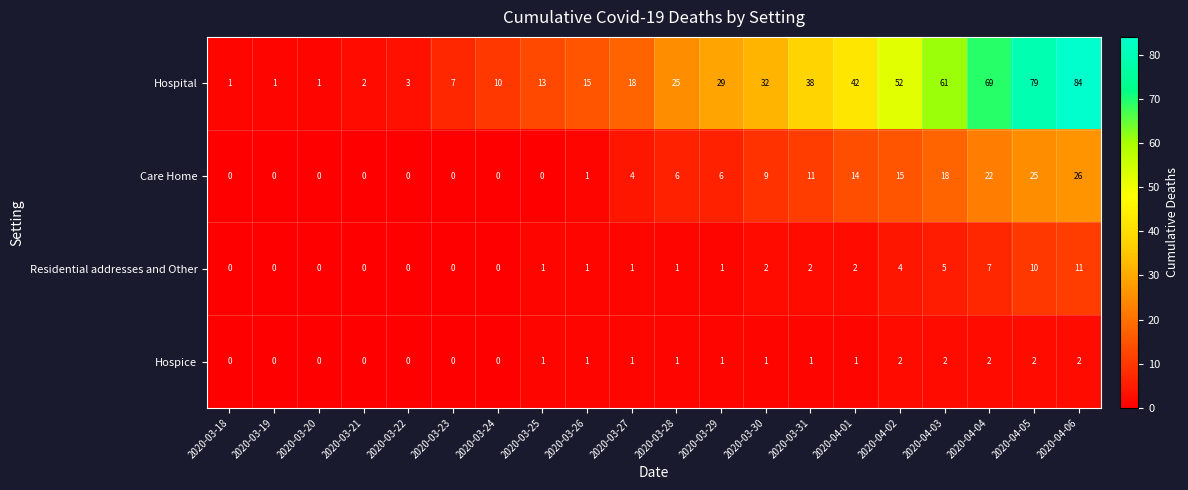

Between 2020-03-20 and 2020-03-28, which series saw the biggest shift?

Hospital